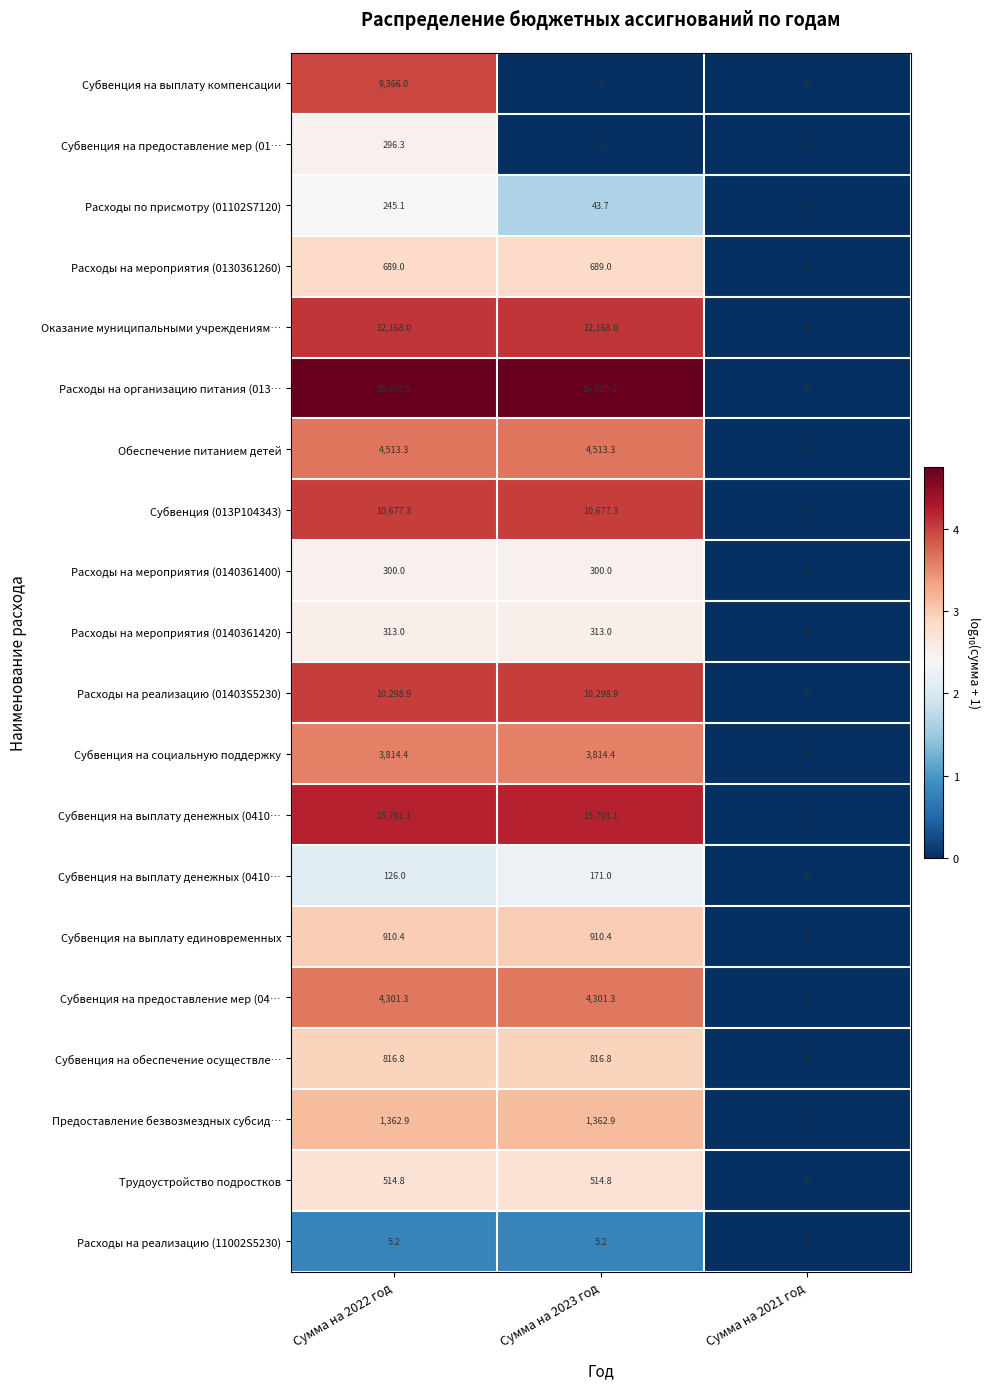

How many categories are shown in the chart?

3